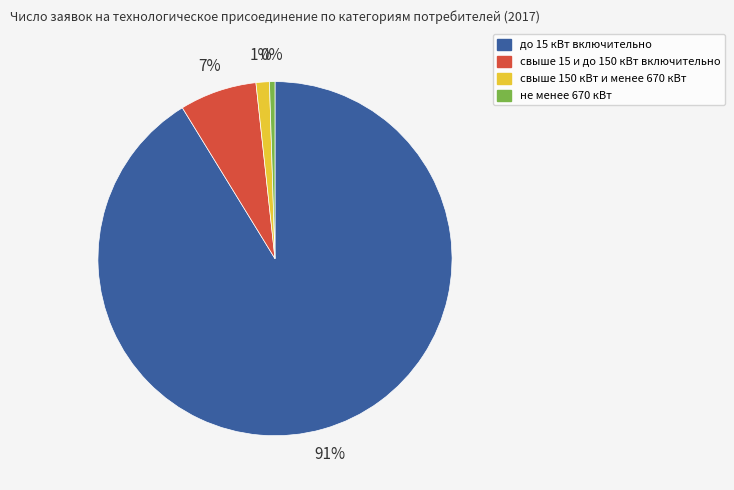

Does свыше 15 и до 150 кВт включительно account for over 50% of the chart?

No